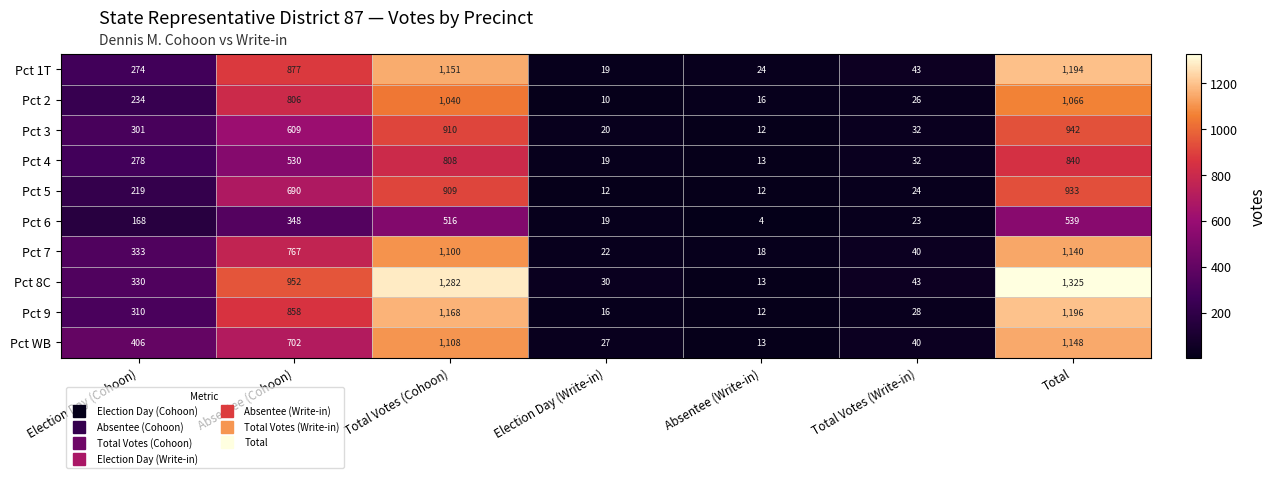

Which category has the highest value across all series?

Total